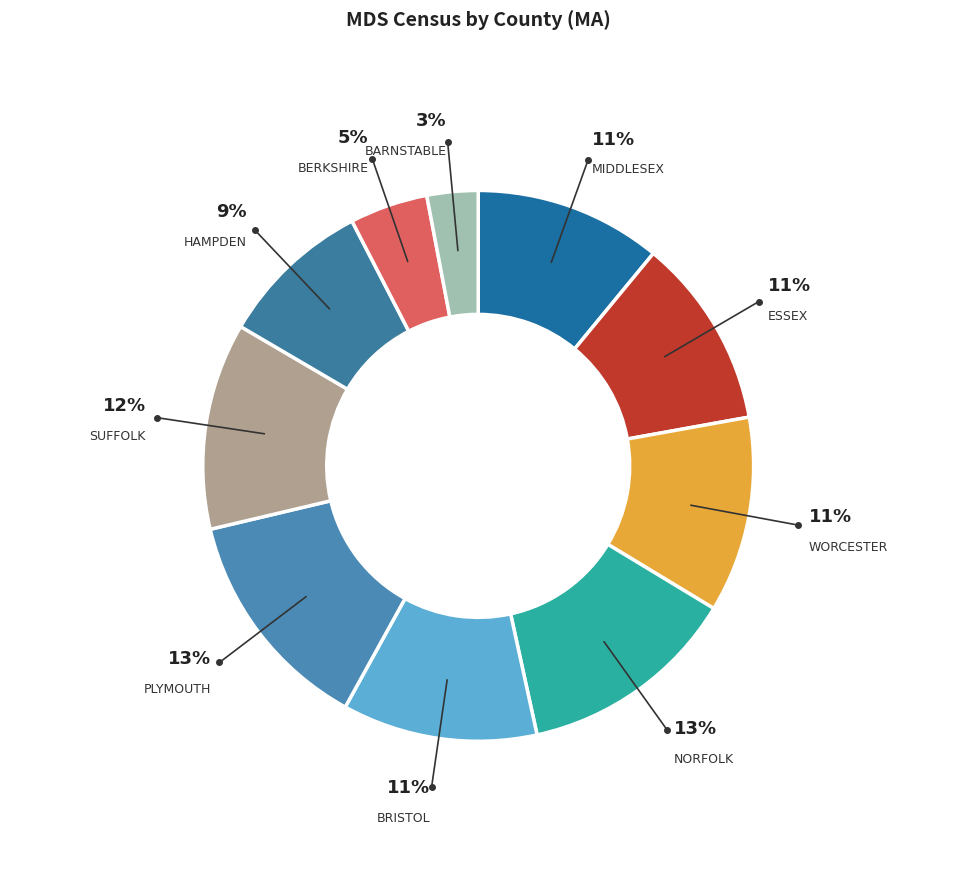

How many segments does this pie chart have?

10